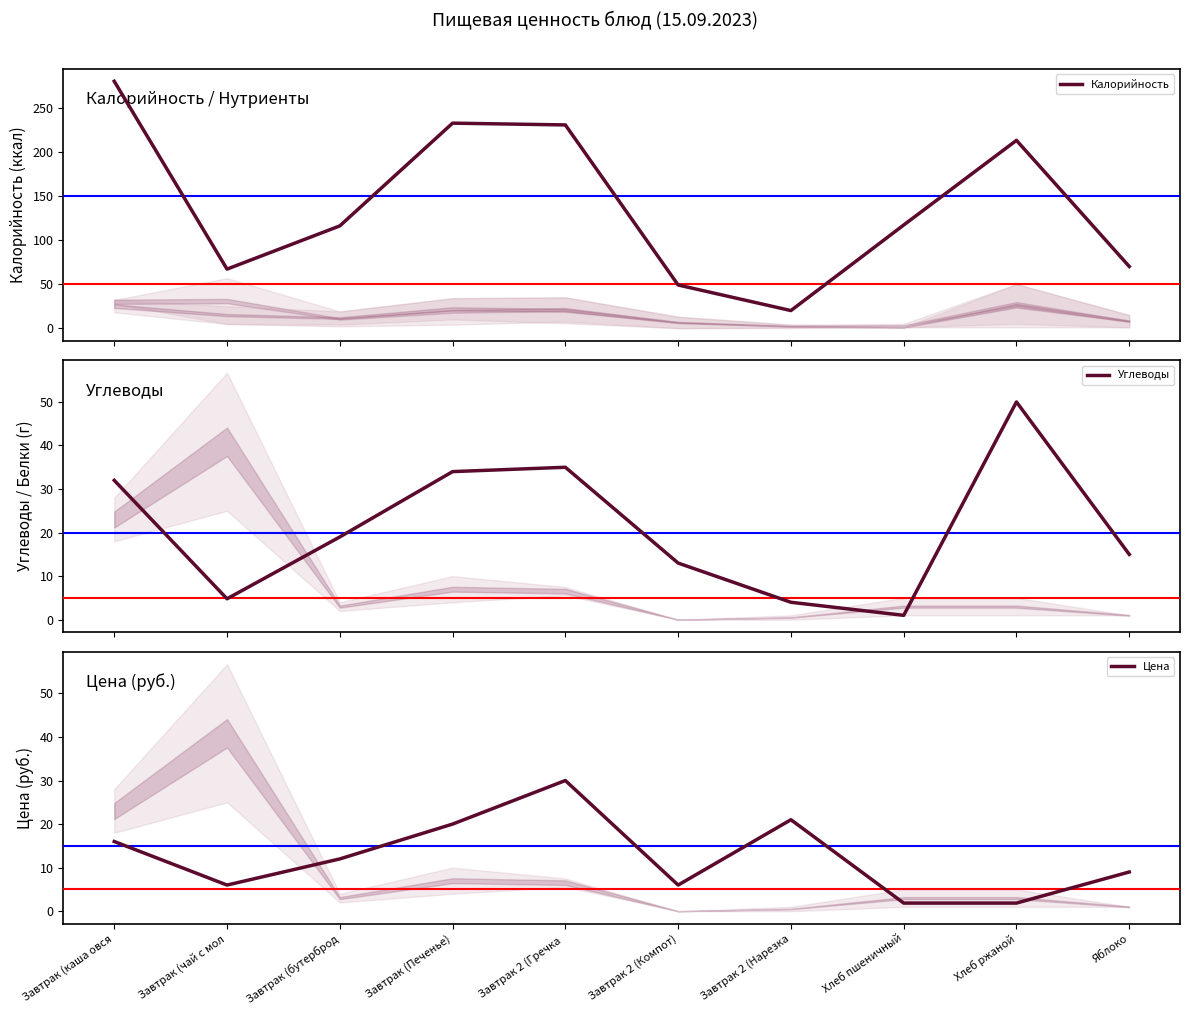

At Яблоко, list the series in order from largest to smallest.

Калорийность, Углеводы, Цена